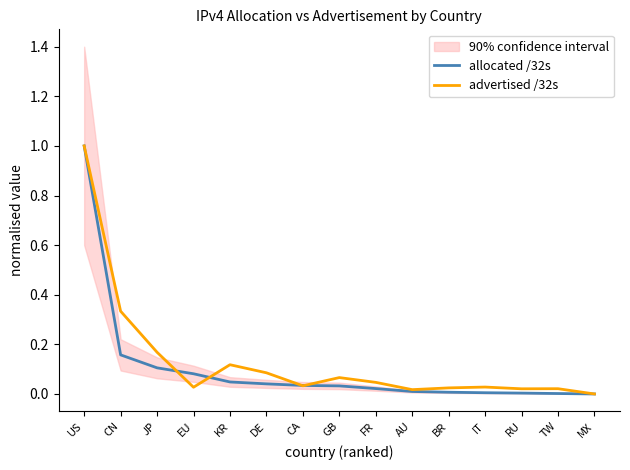

Reading right to left, transcribe all the data shown in this chart.

allocated /32s: 0.0	0.0	0.0	0.0	0.0	0.0	0.0	0.0	0.0	0.0	0.0	0.1	0.1	0.2	1.0
advertised /32s: 0.0	0.0	0.0	0.0	0.0	0.0	0.0	0.1	0.0	0.1	0.1	0.0	0.2	0.3	1.0